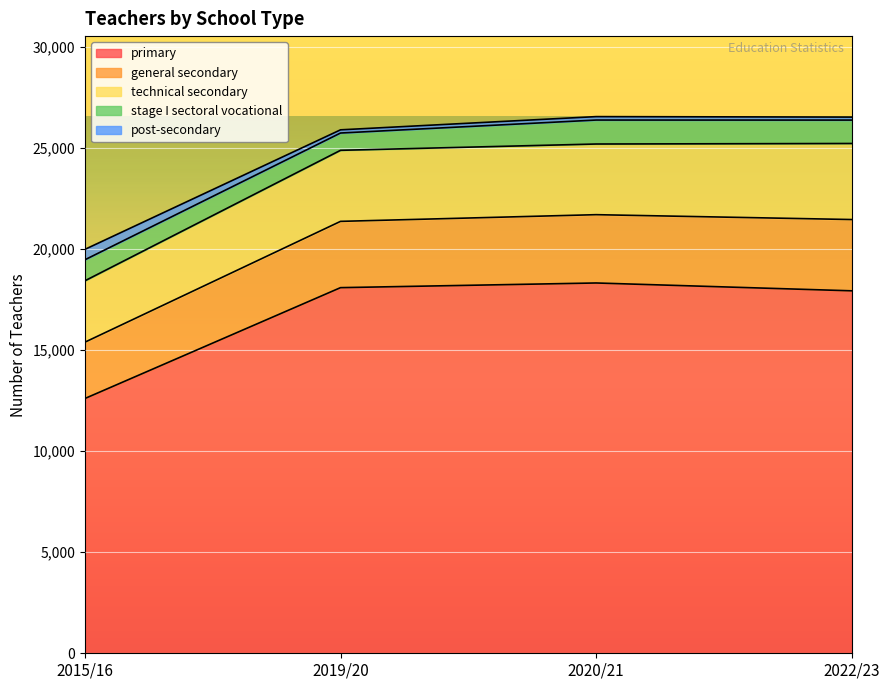

Is it true that general secondary equals 5500 at 2022/23?

False